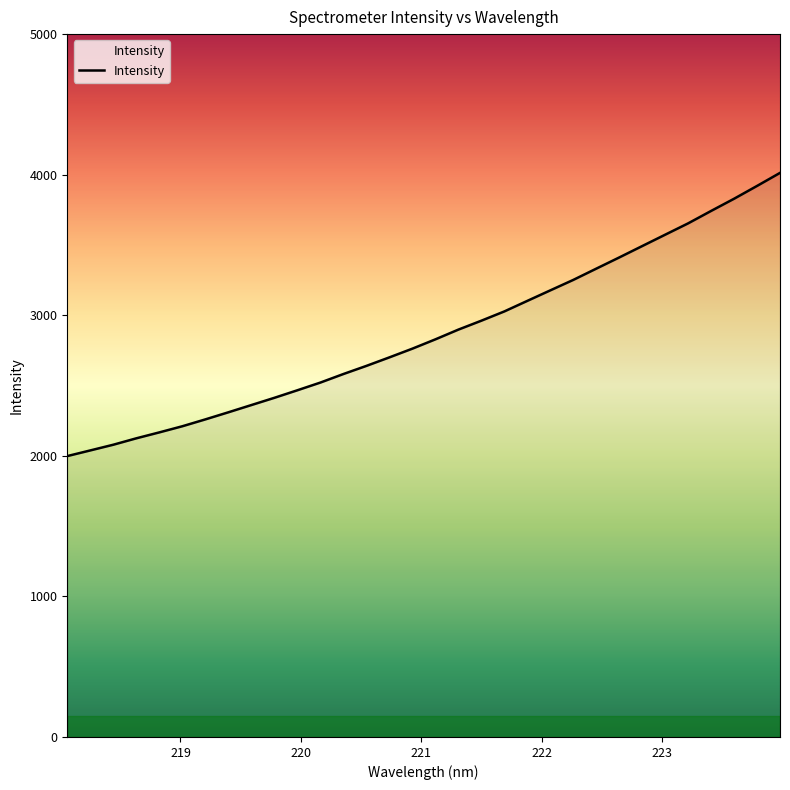

What is the difference between the maximum and minimum values?

2014.6